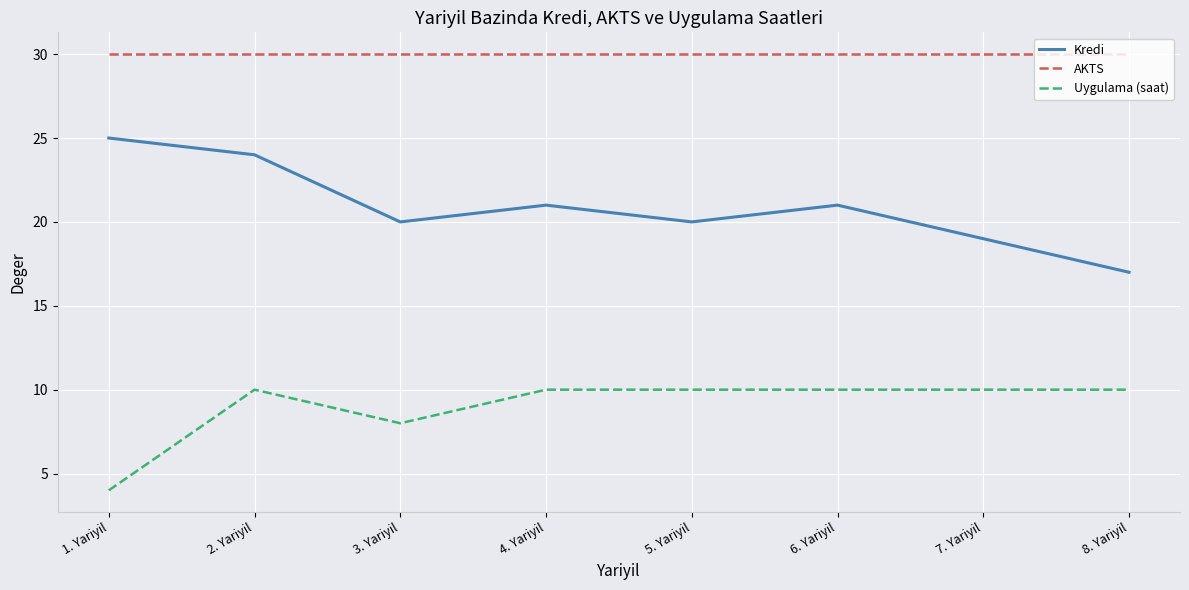

What are all the series names shown in the legend?

Kredi, AKTS, Uygulama (saat)